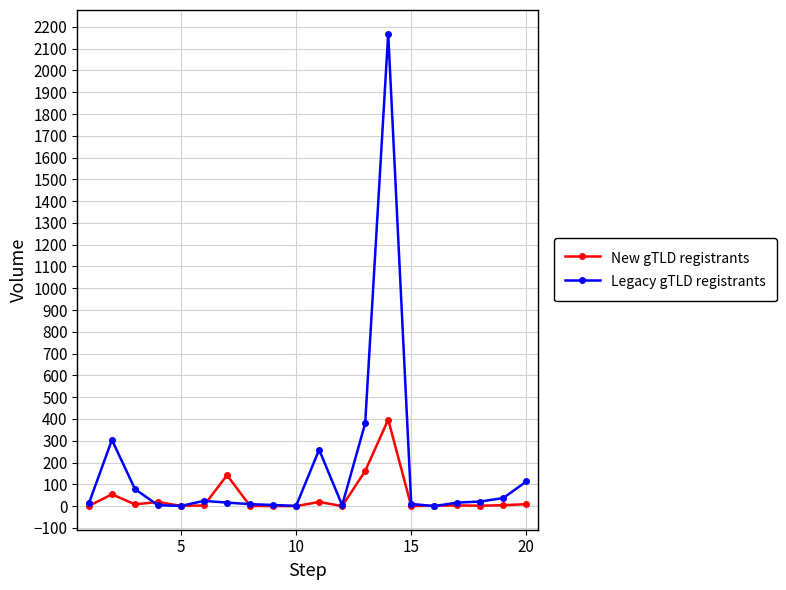

True or false: New gTLD registrants has more than 1 points higher than both neighbors.

True